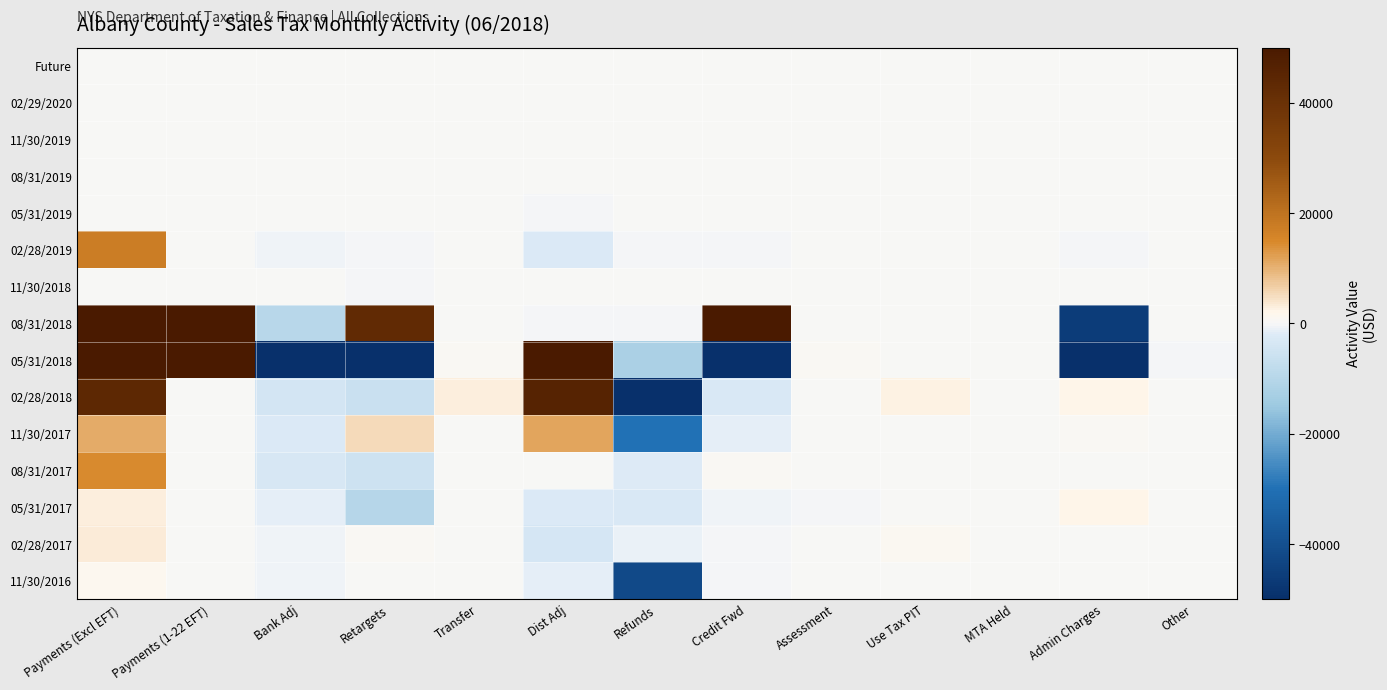

Between Use Tax PIT and Retargets, which is larger?

Use Tax PIT